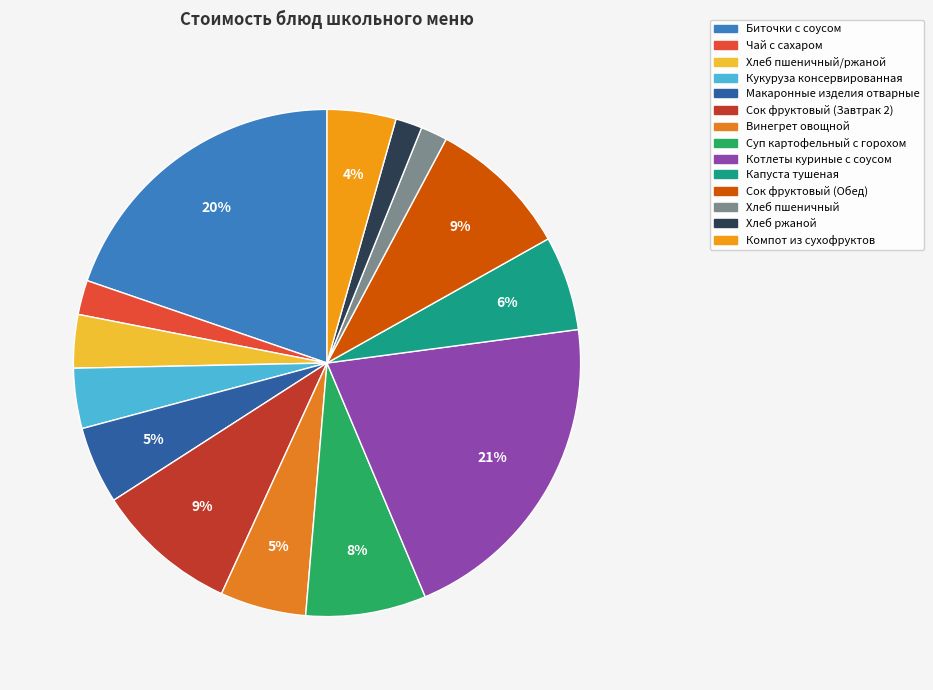

Is there any slice that represents more than half of the pie?

No